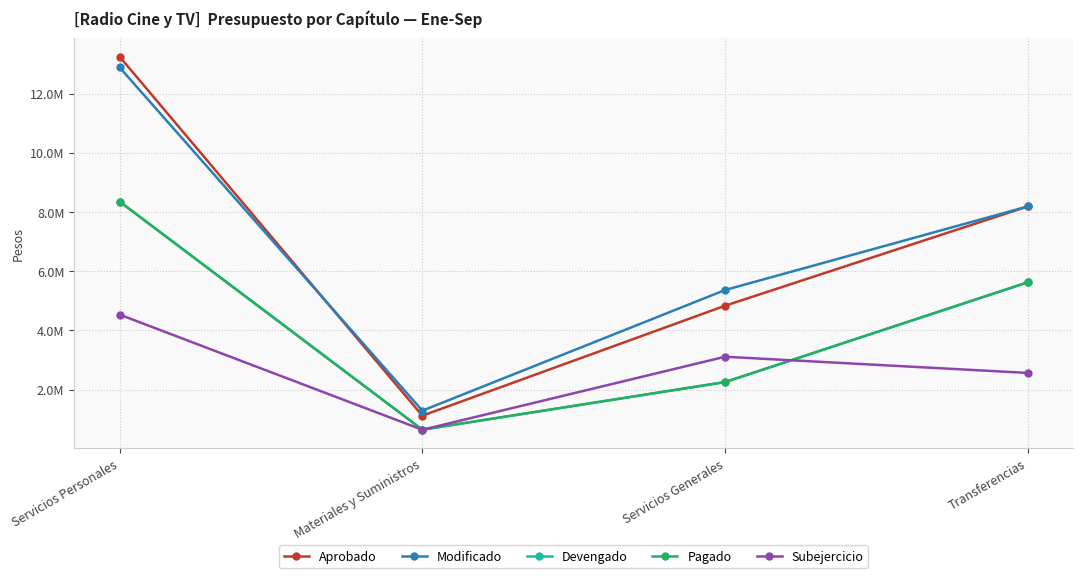

Where is the first local minimum for Subejercicio?

Materiales y Suministros